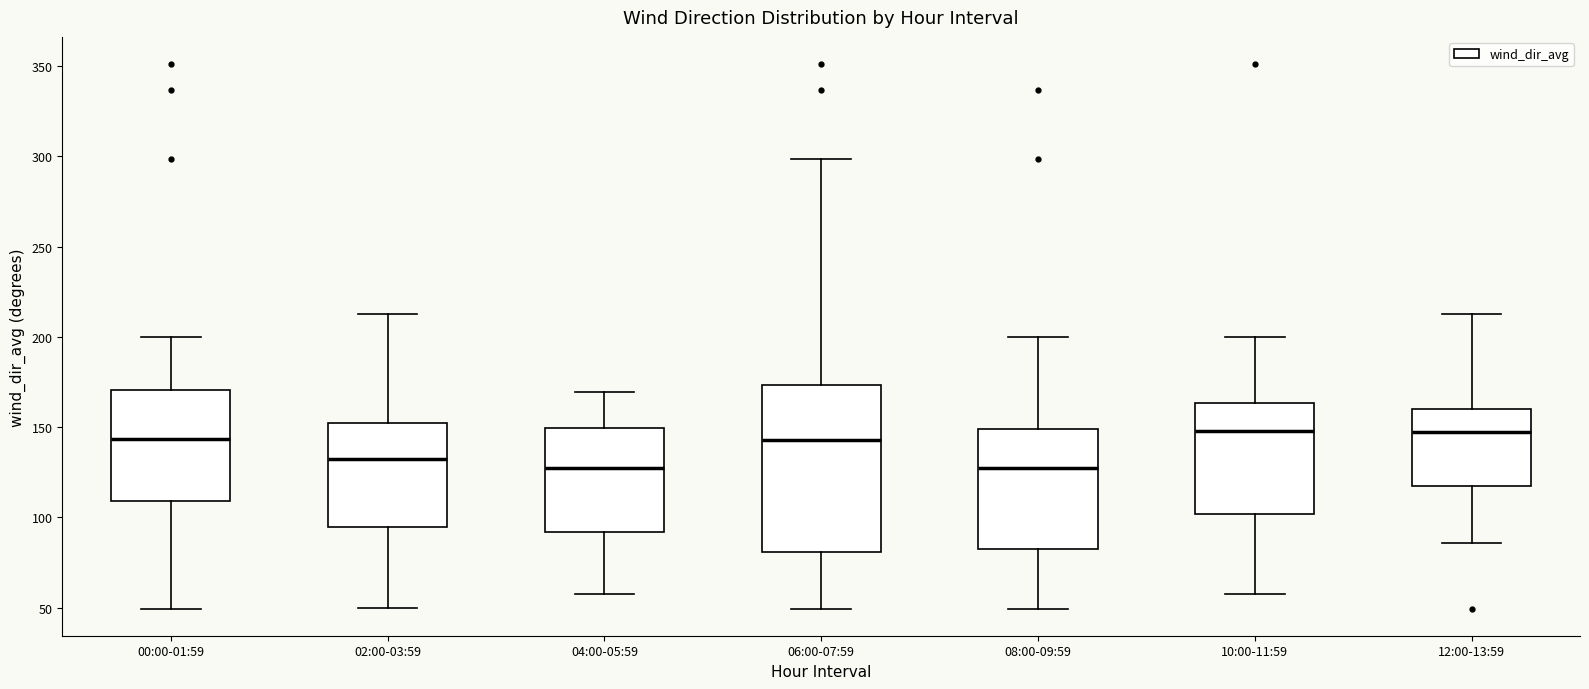

Which box is the tallest, from its lower edge to its upper edge?

06:00-07:59